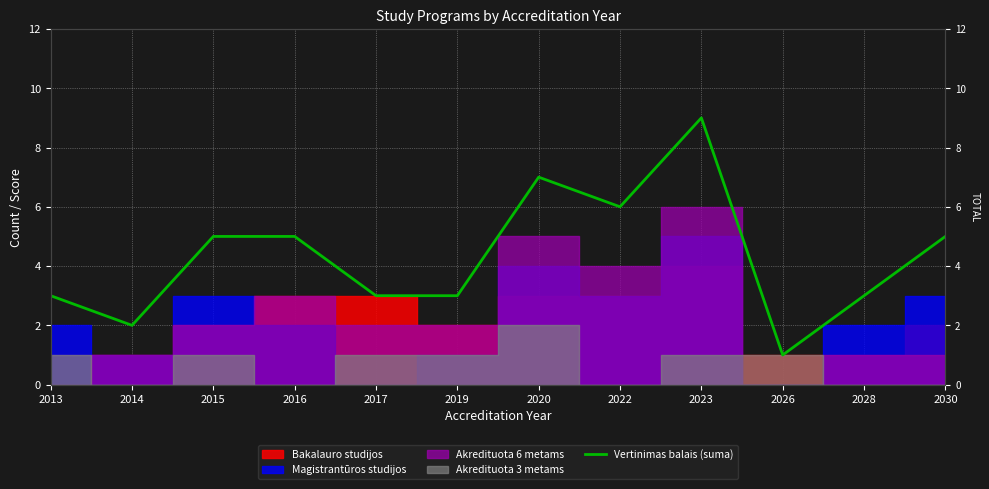

How many data points are less than 5?

6